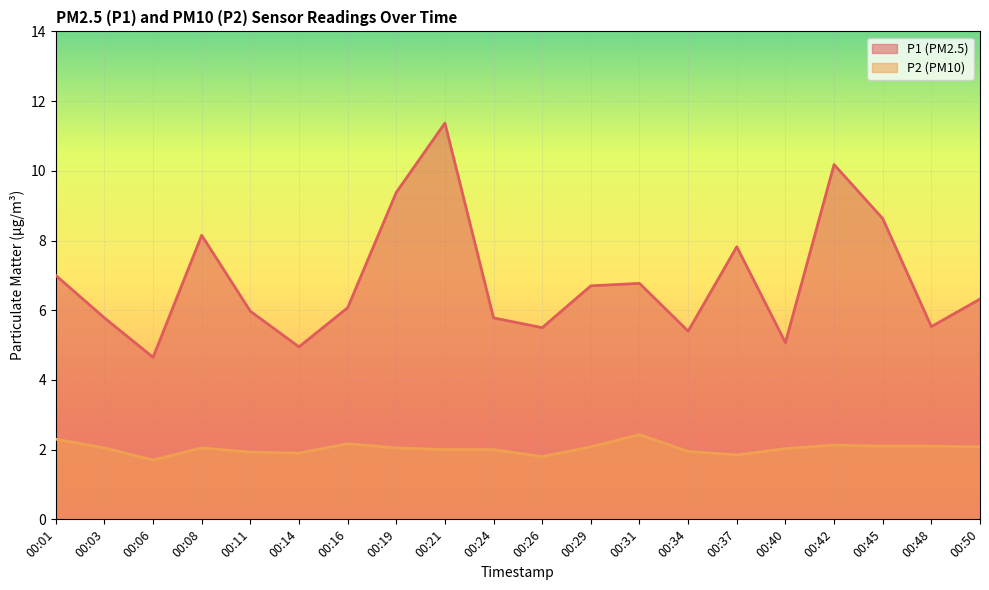

How many lines are shown in the chart?

2